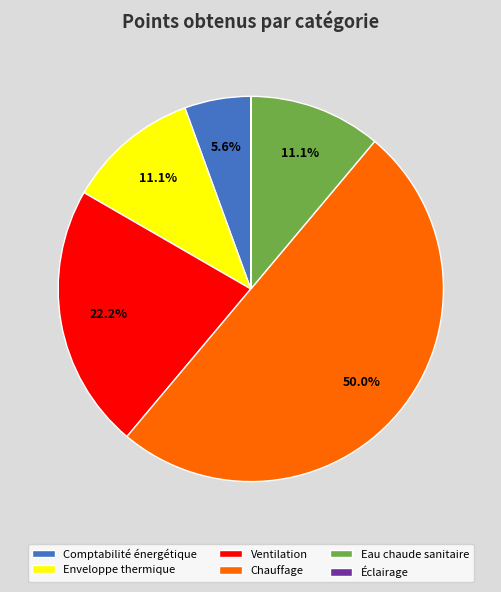

Is Enveloppe thermique the majority of the pie?

No